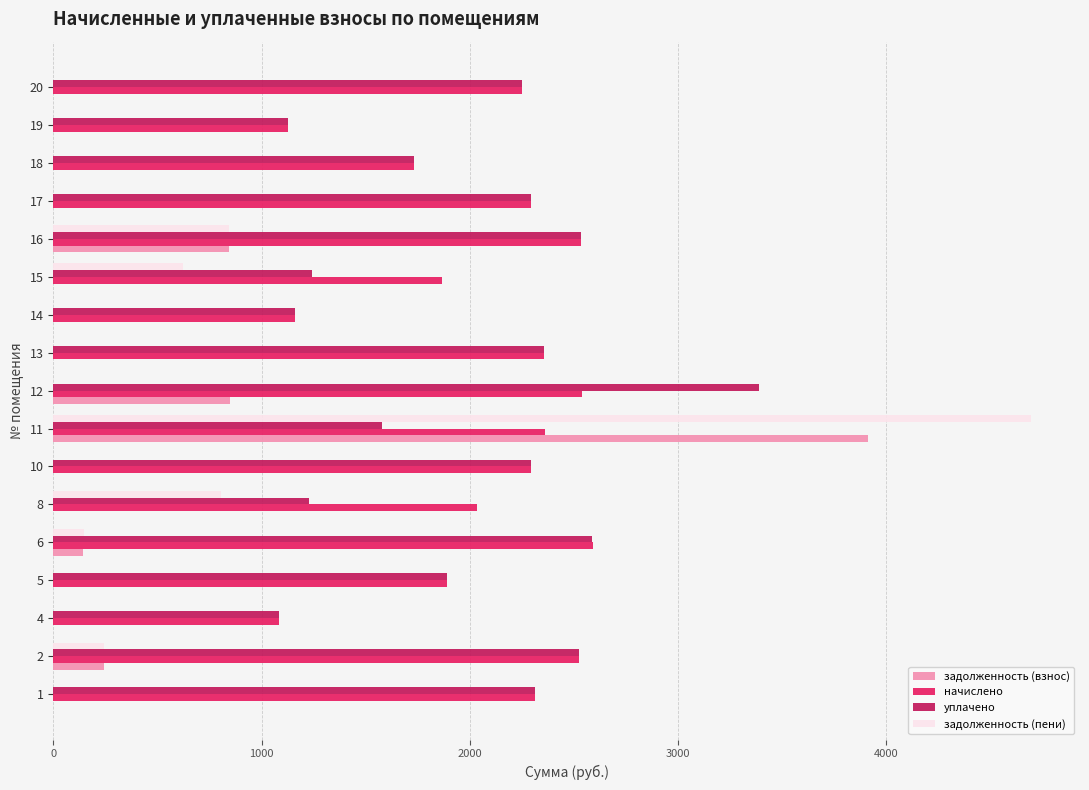

Between 11 and 15, which series saw the biggest shift?

задолженность (пени)